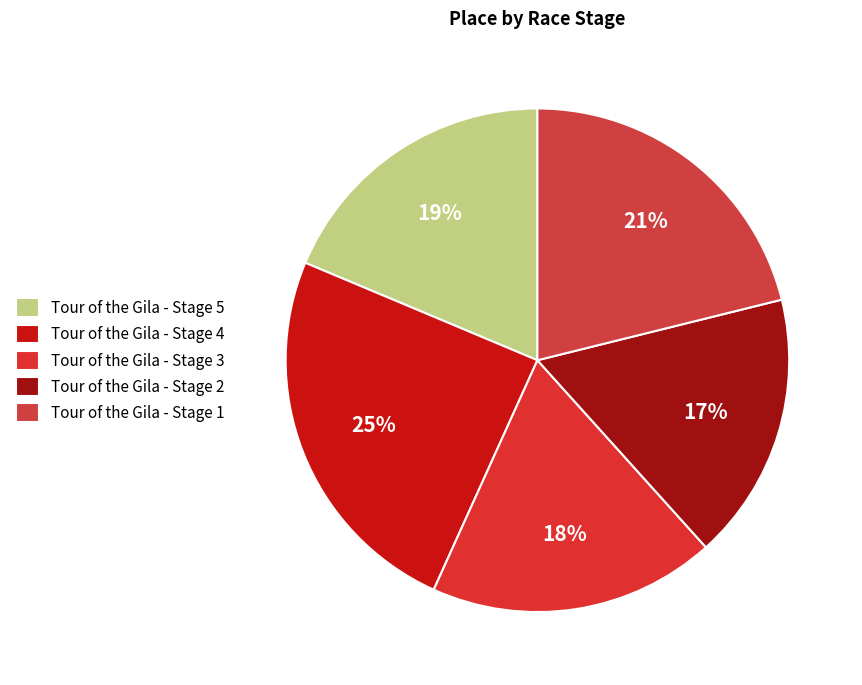

To the nearest percent, what percentage of the pie is Tour of the Gila - Stage 2?

17%